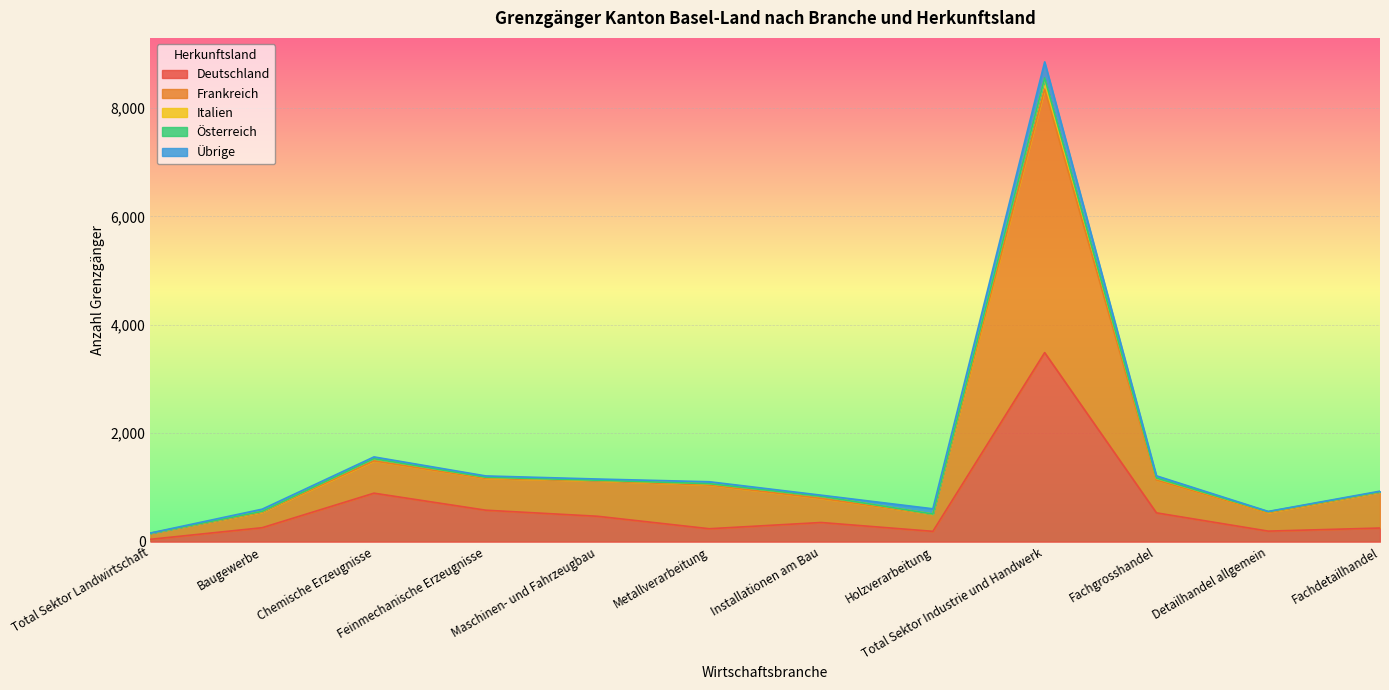

Between Maschinen- und Fahrzeugbau and Chemische Erzeugnisse, which is larger?

Chemische Erzeugnisse